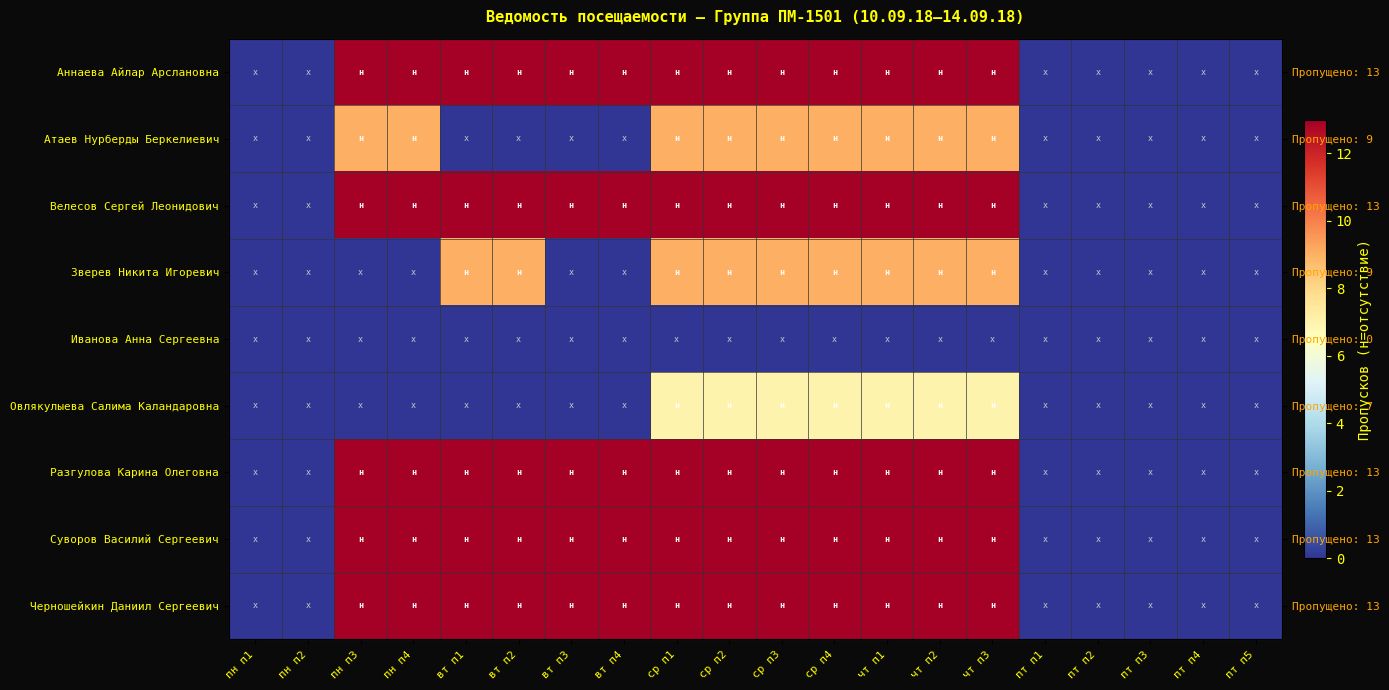

At which label does Велесов Сергей Леонидович reach its peak?

пн п3